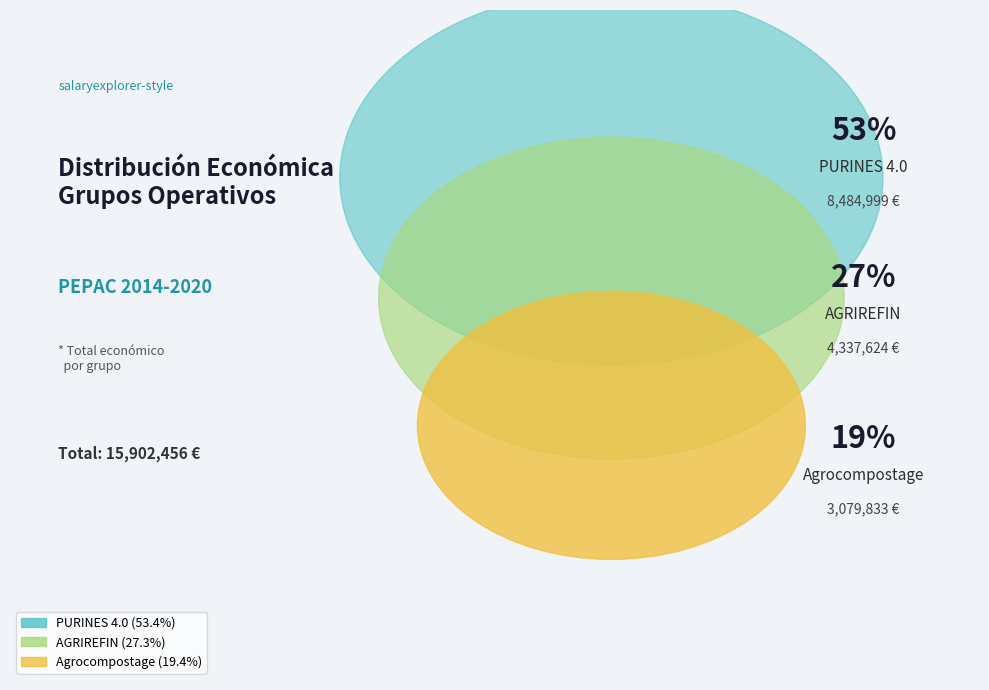

How many segments does this pie chart have?

3